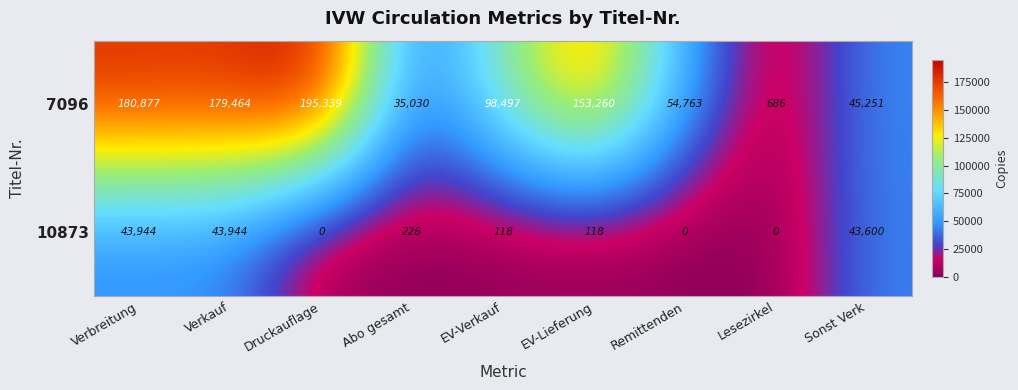

At which label is 7096 closest to 98012?

EV-Verkauf